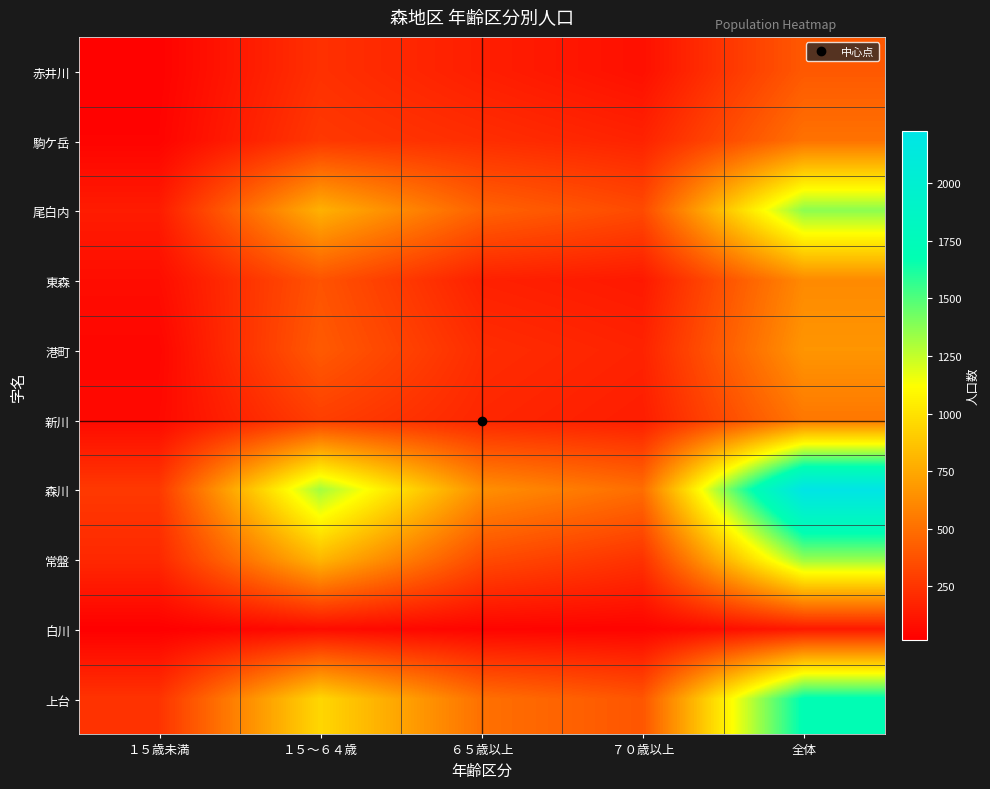

Rank the series at １５歳未満 from lowest to highest value.

白川, 赤井川, 駒ケ岳, 港町, 新川, 東森, 尾白内, 常盤, 上台, 森川